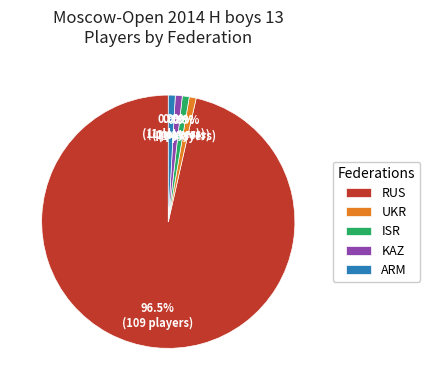

True or false: ISR accounts for 15% of the total.

False